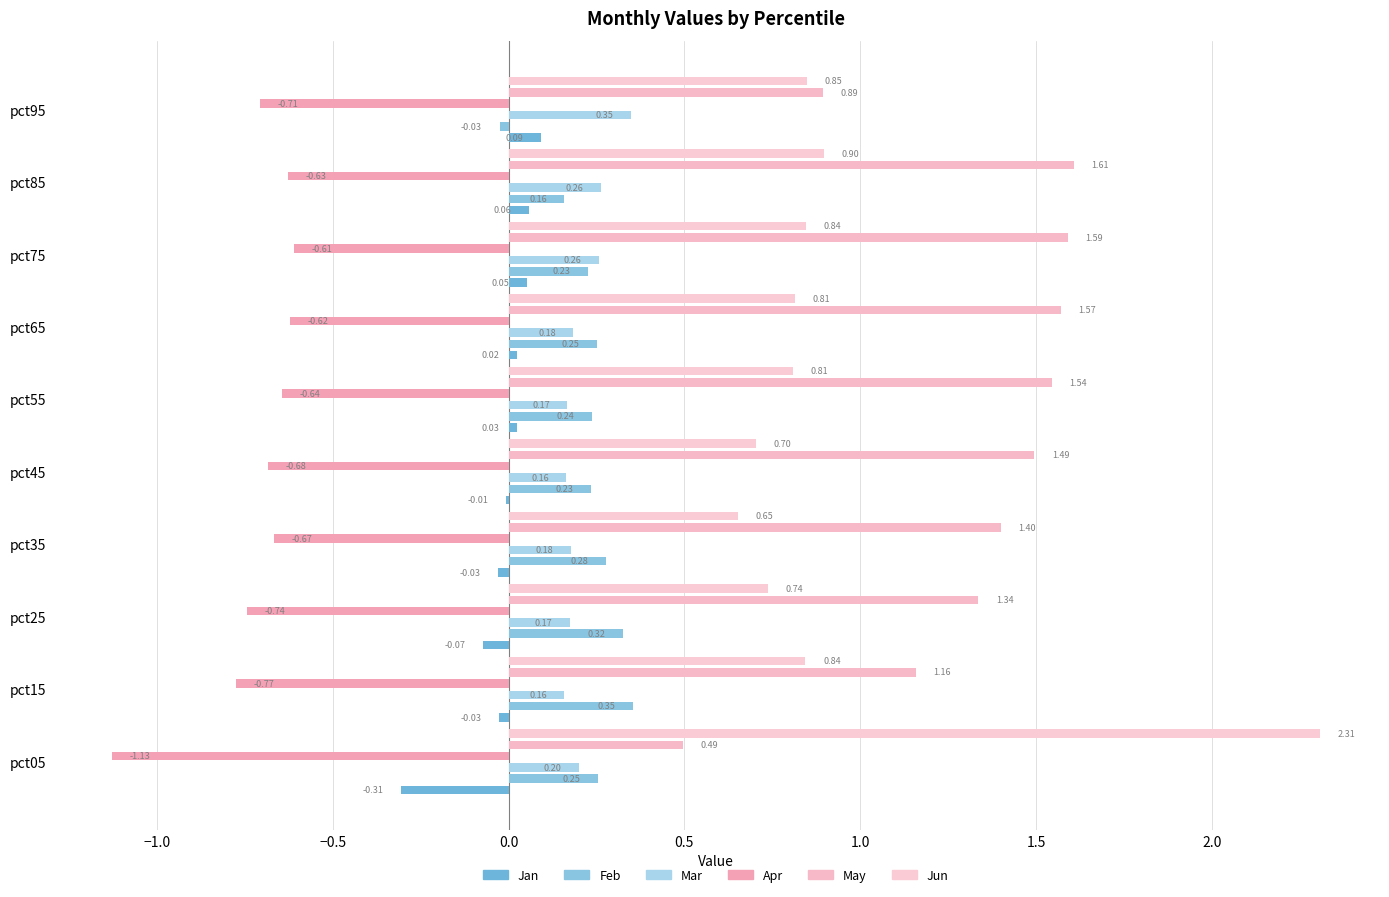

Reading left to right, extract all data points from this chart.

Jan: -0.3	-0.0	-0.1	-0.0	-0.0	0.0	0.0	0.1	0.1	0.1
Feb: 0.3	0.4	0.3	0.3	0.2	0.2	0.3	0.2	0.2	-0.0
Mar: 0.2	0.2	0.2	0.2	0.2	0.2	0.2	0.3	0.3	0.3
Apr: -1.1	-0.8	-0.7	-0.7	-0.7	-0.6	-0.6	-0.6	-0.6	-0.7
May: 0.5	1.2	1.3	1.4	1.5	1.5	1.6	1.6	1.6	0.9
Jun: 2.3	0.8	0.7	0.7	0.7	0.8	0.8	0.8	0.9	0.8